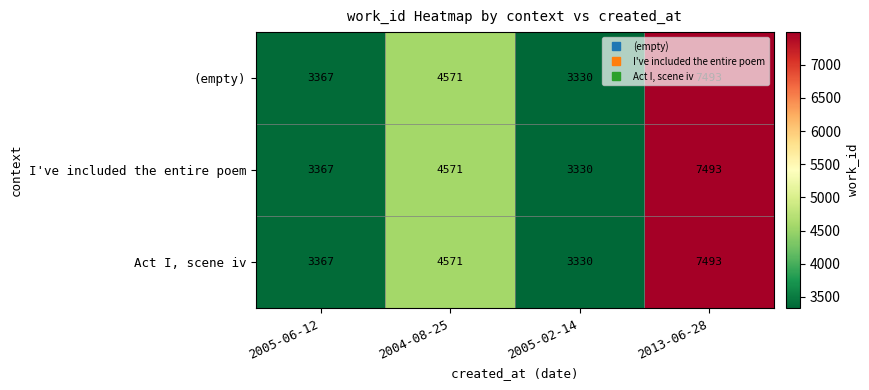

Rank the categories by I've included the entire poem value from lowest to highest.

2005-02-14, 2005-06-12, 2004-08-25, 2013-06-28